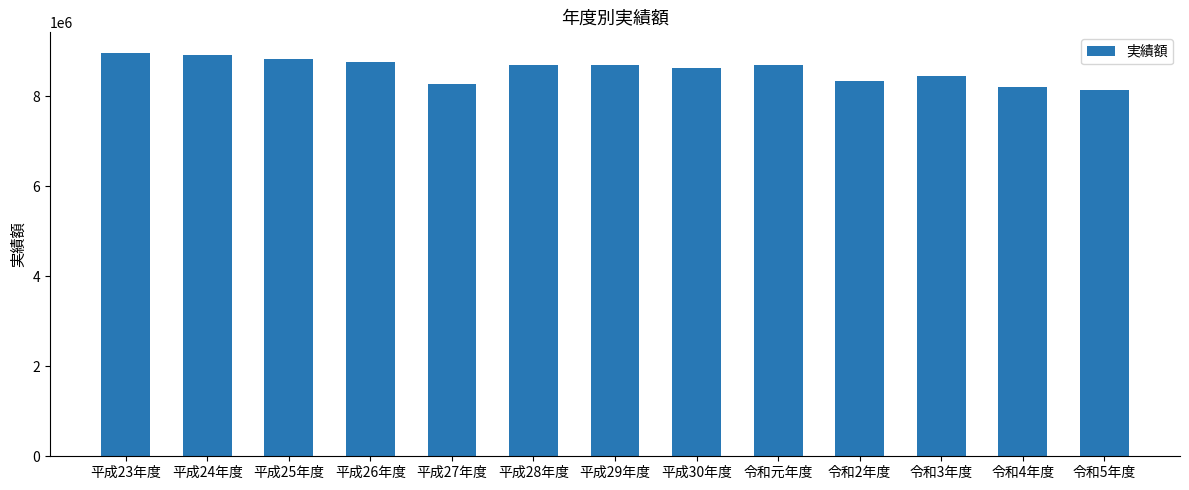

How many bars are there in total?

13